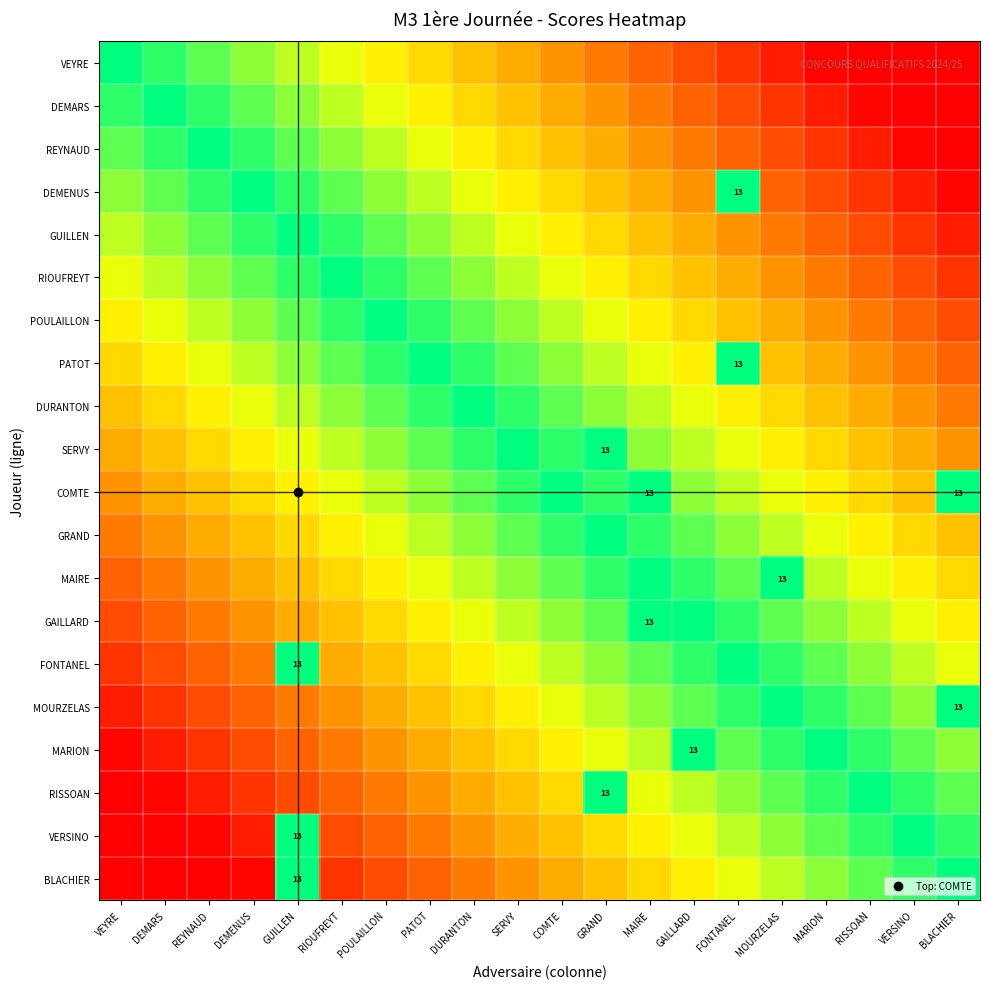

Which has a higher value, MAIRE or GAILLARD?

MAIRE